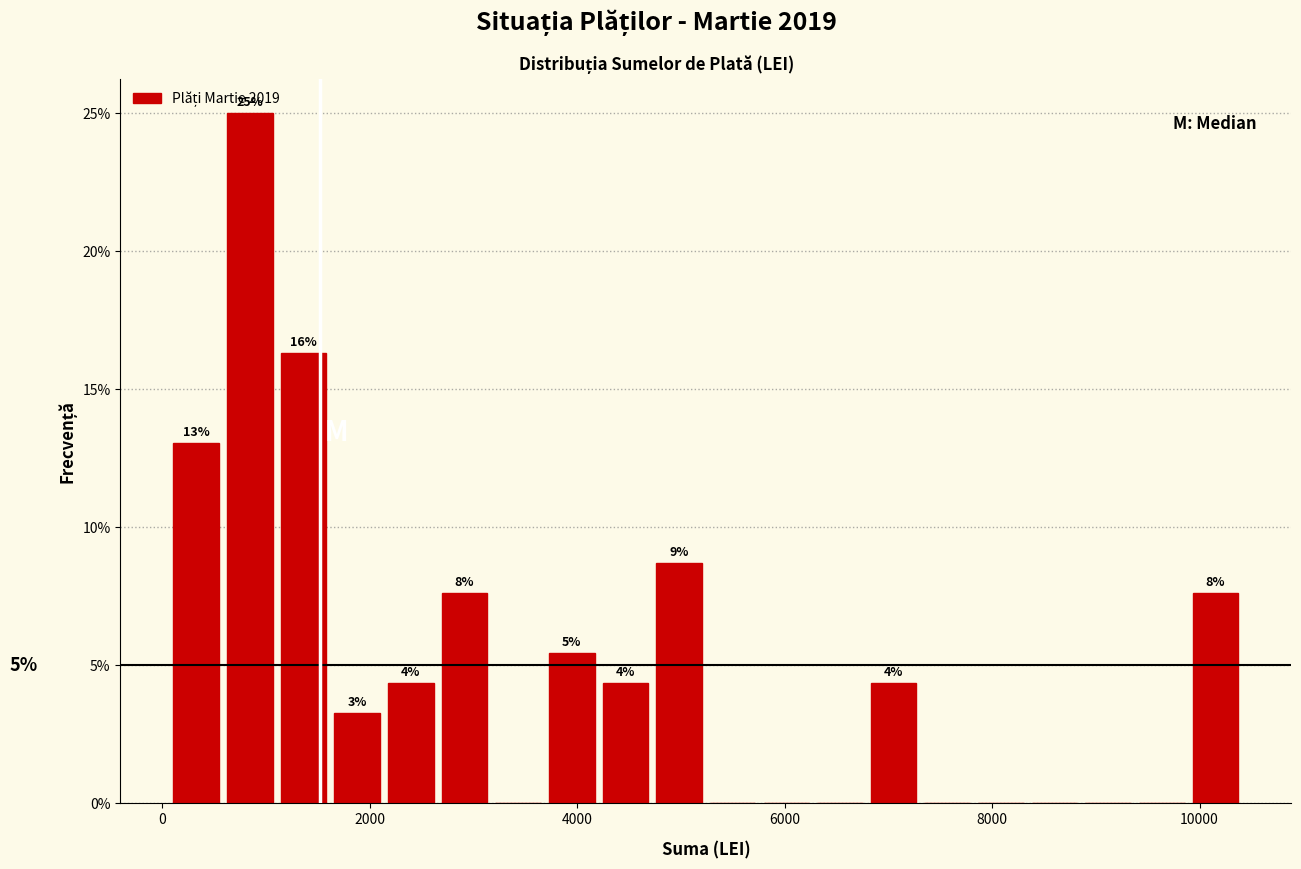

Around what value on the x-axis is the tallest bar? Give the approximate position of its centre, as read against the axis.

800